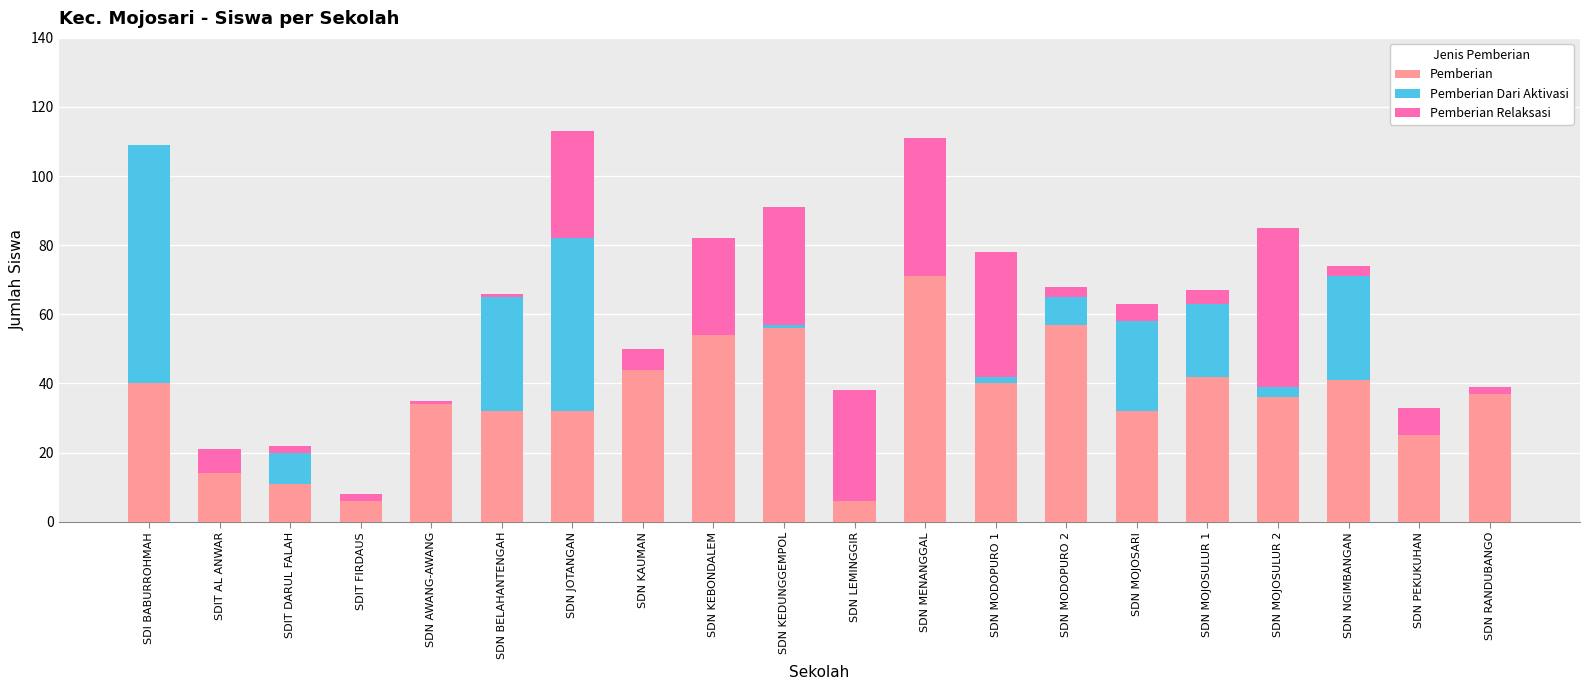

Which category has the highest value in the Pemberian series?

SDN MENANGGAL